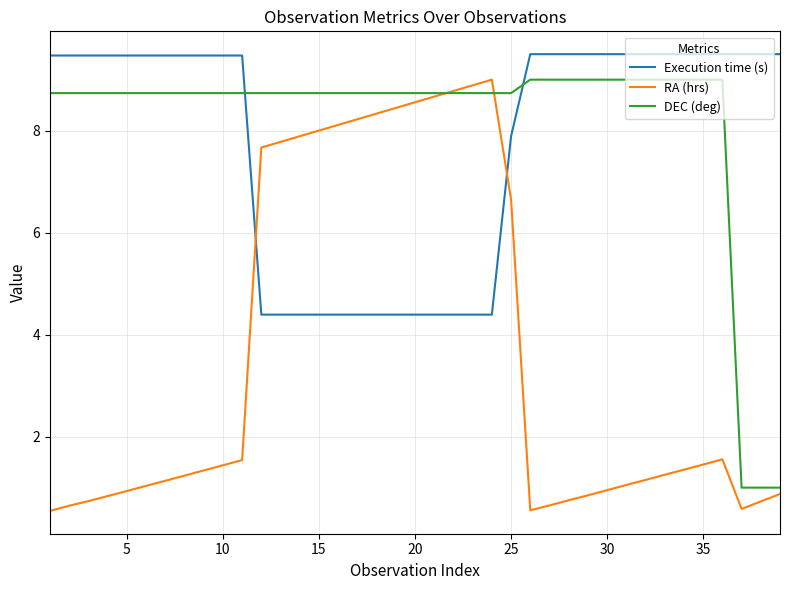

Which series has the largest range (max minus min)?

RA (hrs)